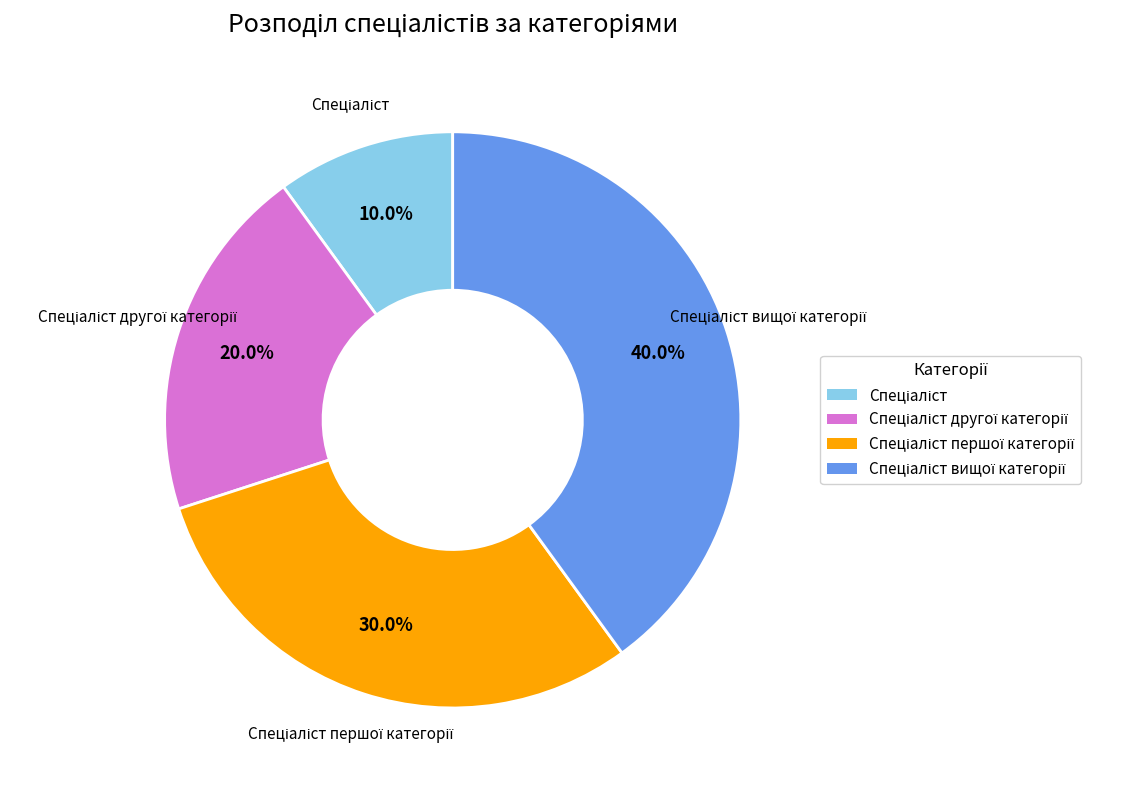

Is there a majority slice in this chart?

No